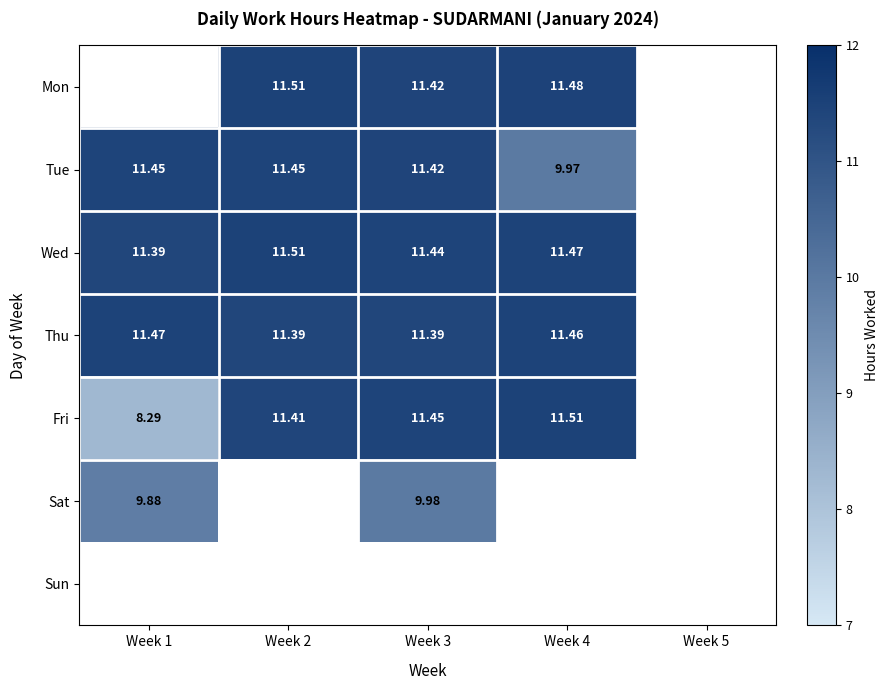

What is the difference between the Thu values at Week 4 and Week 3?

0.1